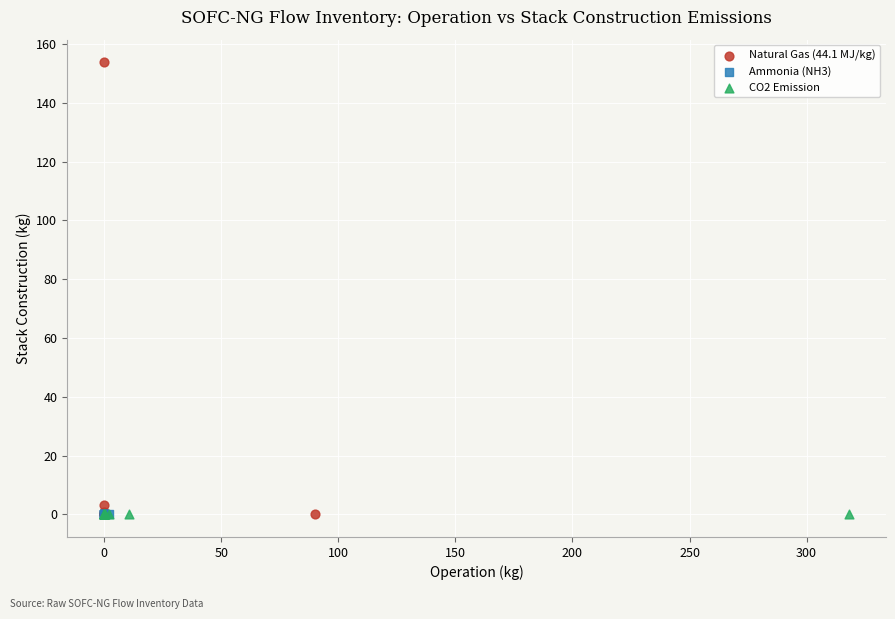

Which series has the largest Y range (max minus min)?

Natural Gas (44.1 MJ/kg)